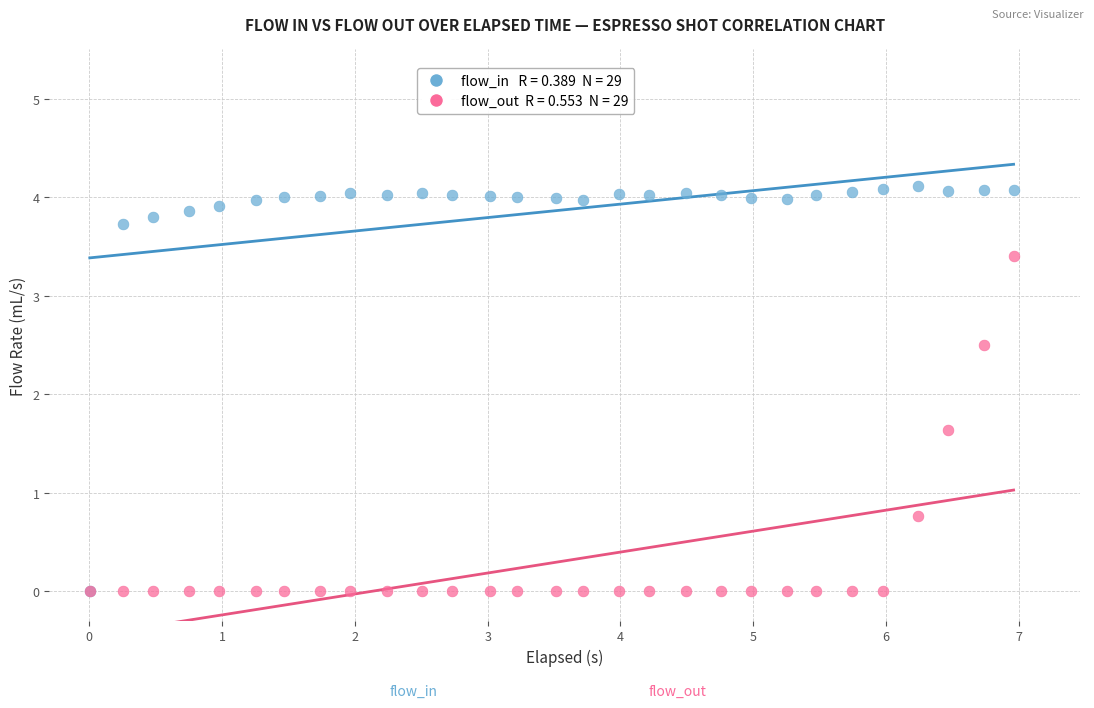

Across all series, what Y value is closest to 2?

1.6